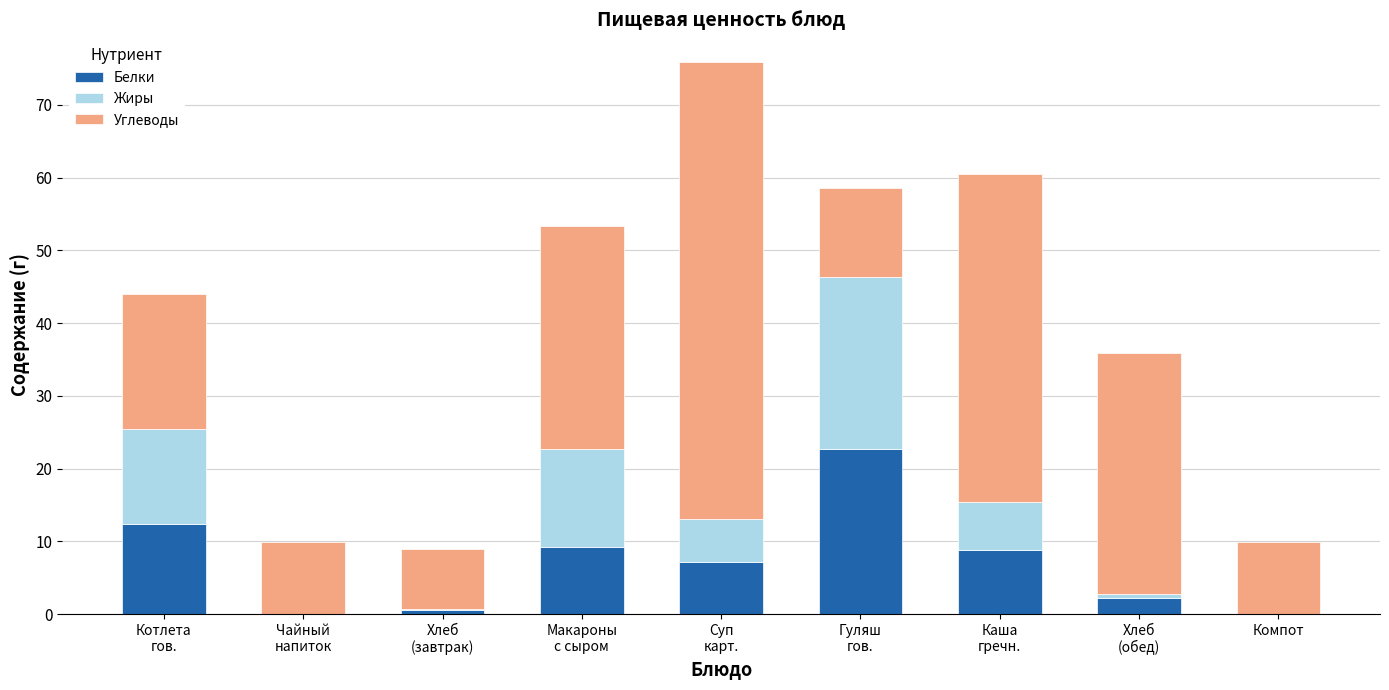

What is the sum of all Белки values?

62.9